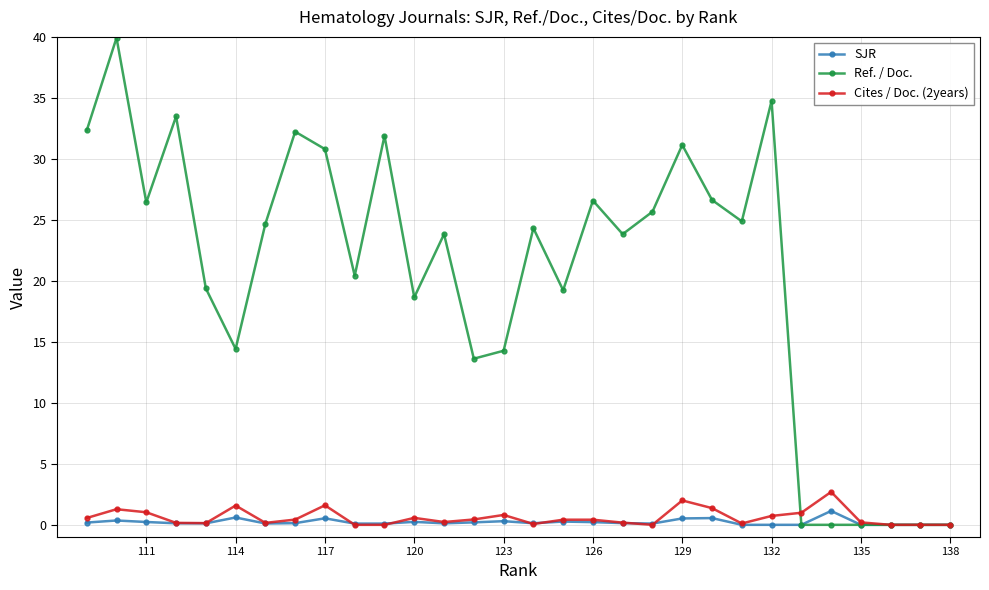

What is the difference between the maximum and second lowest values in the Cites / Doc. (2years) series?

2.7